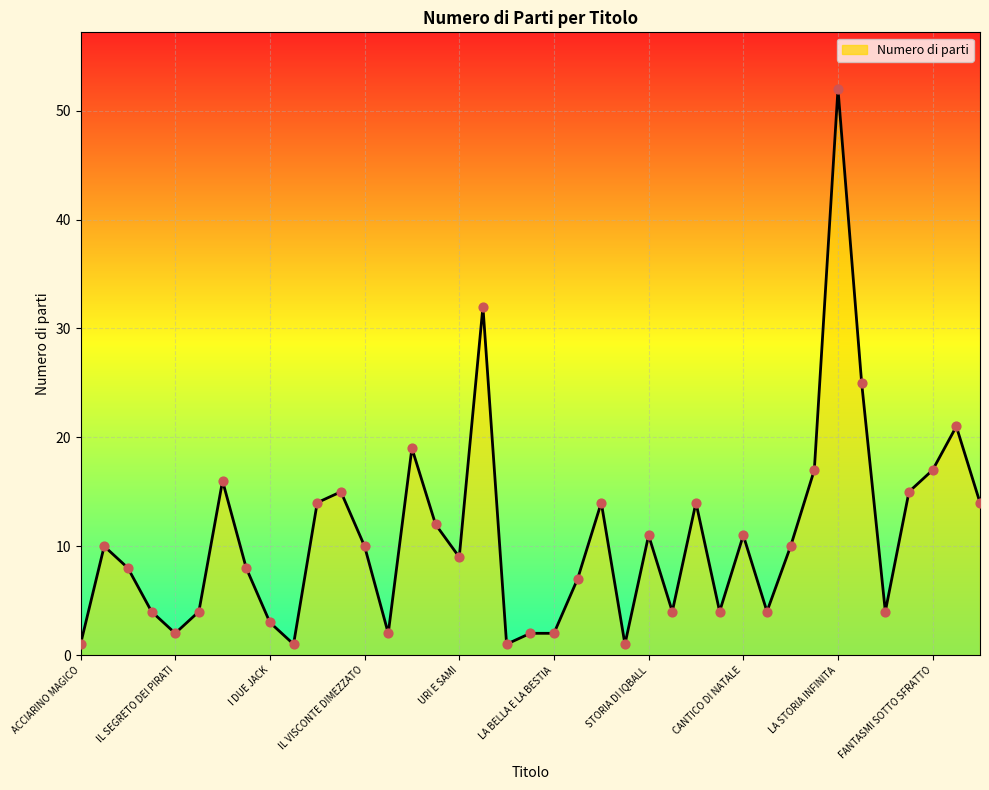

What is the difference between the maximum and minimum values?

51